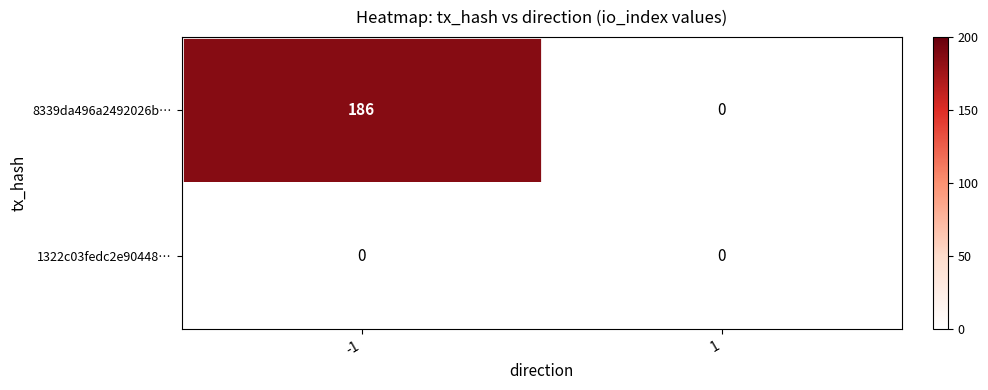

What is the sum of the 8339da496a2492026b… values at 1 and -1?

186